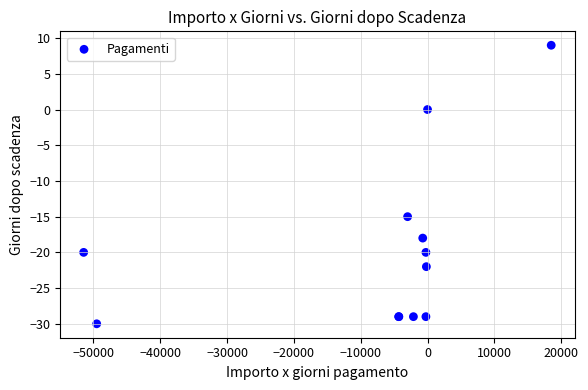

What Y value in the scatter plot is closest to -10?

-15